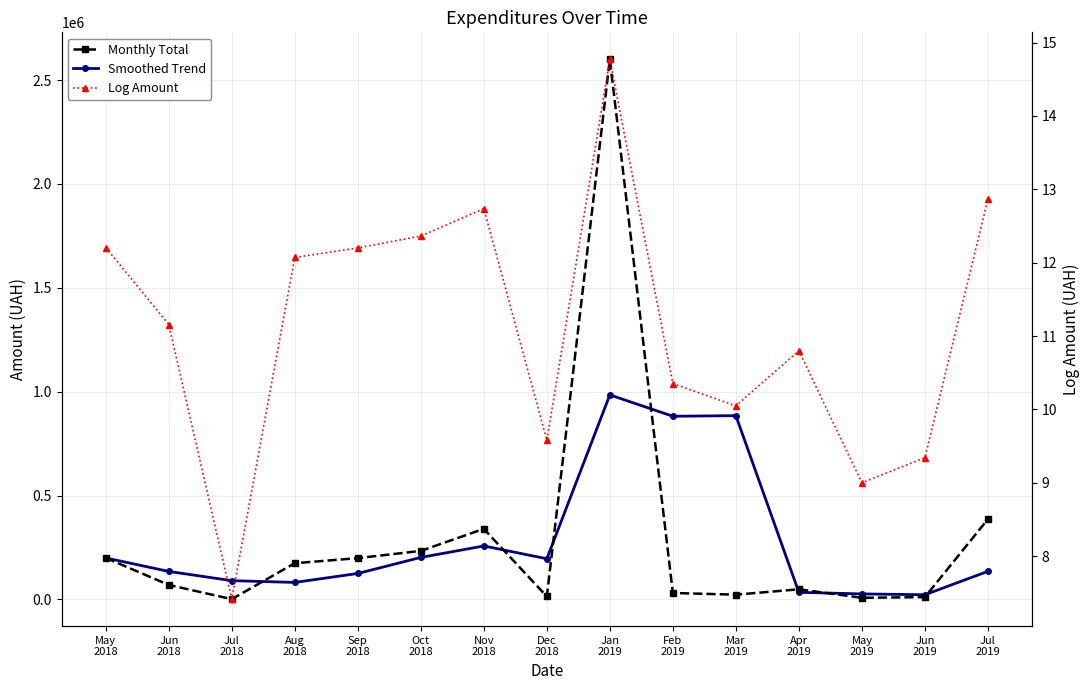

What is the difference between the maximum and minimum values in the Smoothed Trend series?

961758.7